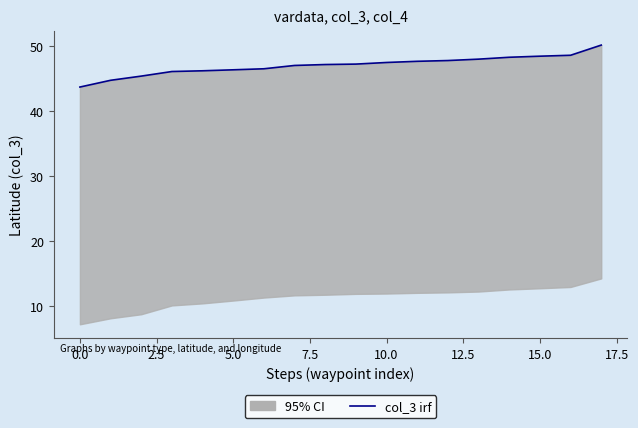

True or false: there are more than 1 points higher than both neighbors.

False